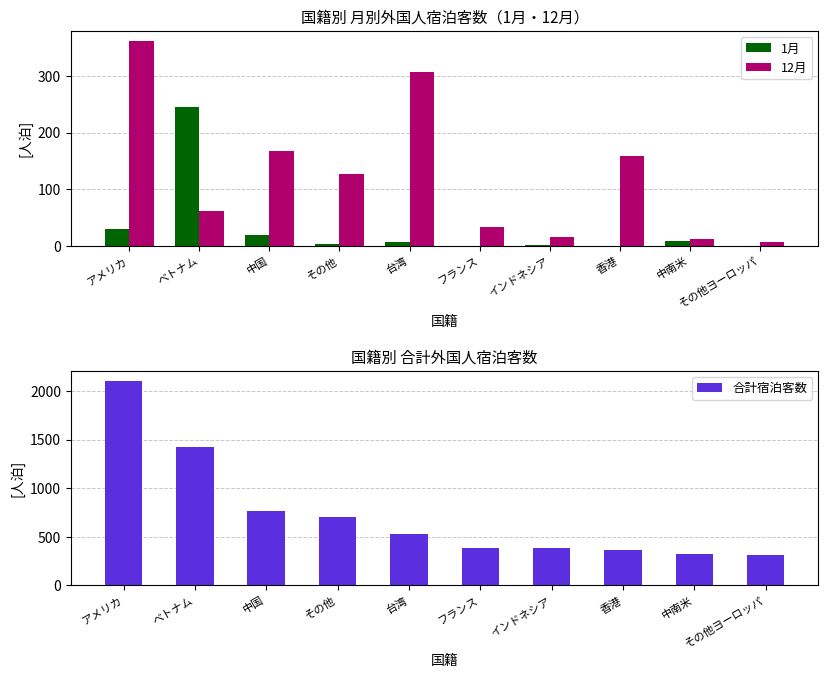

Where is 12月 nearest to the value 183?

中国